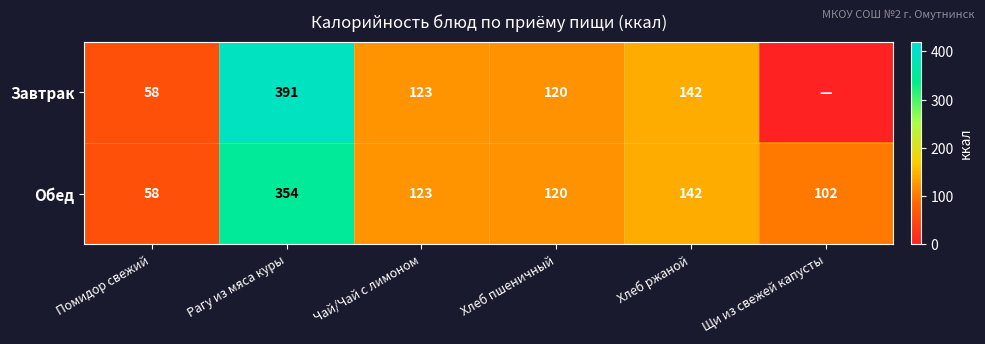

At Рагу из мяса куры, list the series in order from largest to smallest.

Завтрак, Обед